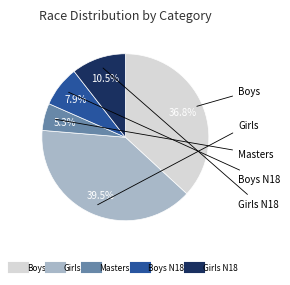

Is there any slice that represents more than half of the pie?

No